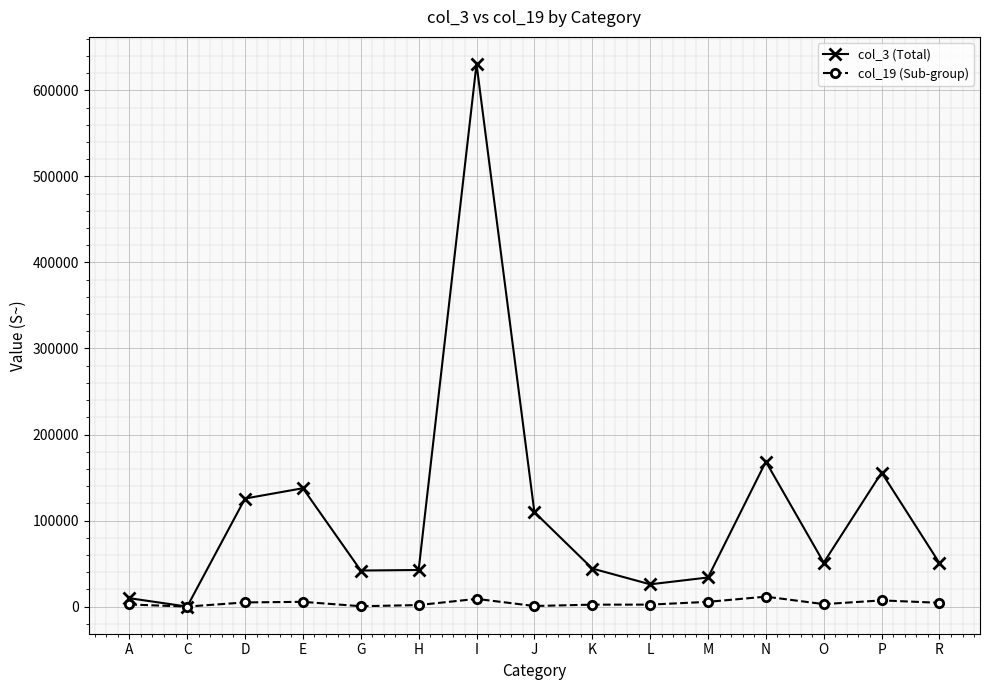

Rank the series at E from highest to lowest value.

col_3 (Total), col_19 (Sub-group)